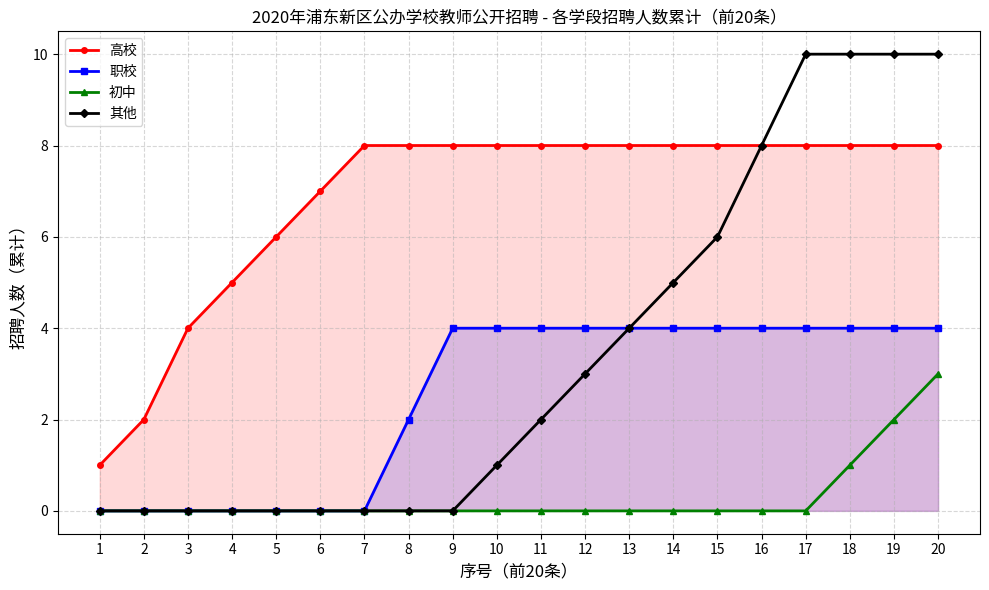

Which series has the largest total across all categories?

高校